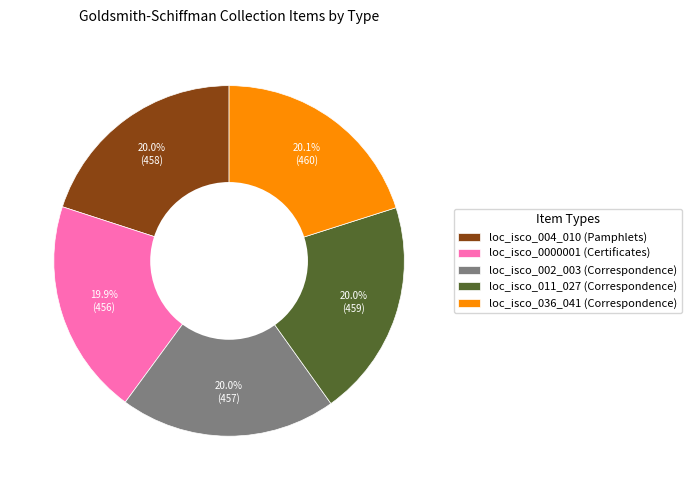

What percentage is the loc_isco_004_010 (Pamphlets) slice, to the nearest percent?

20%